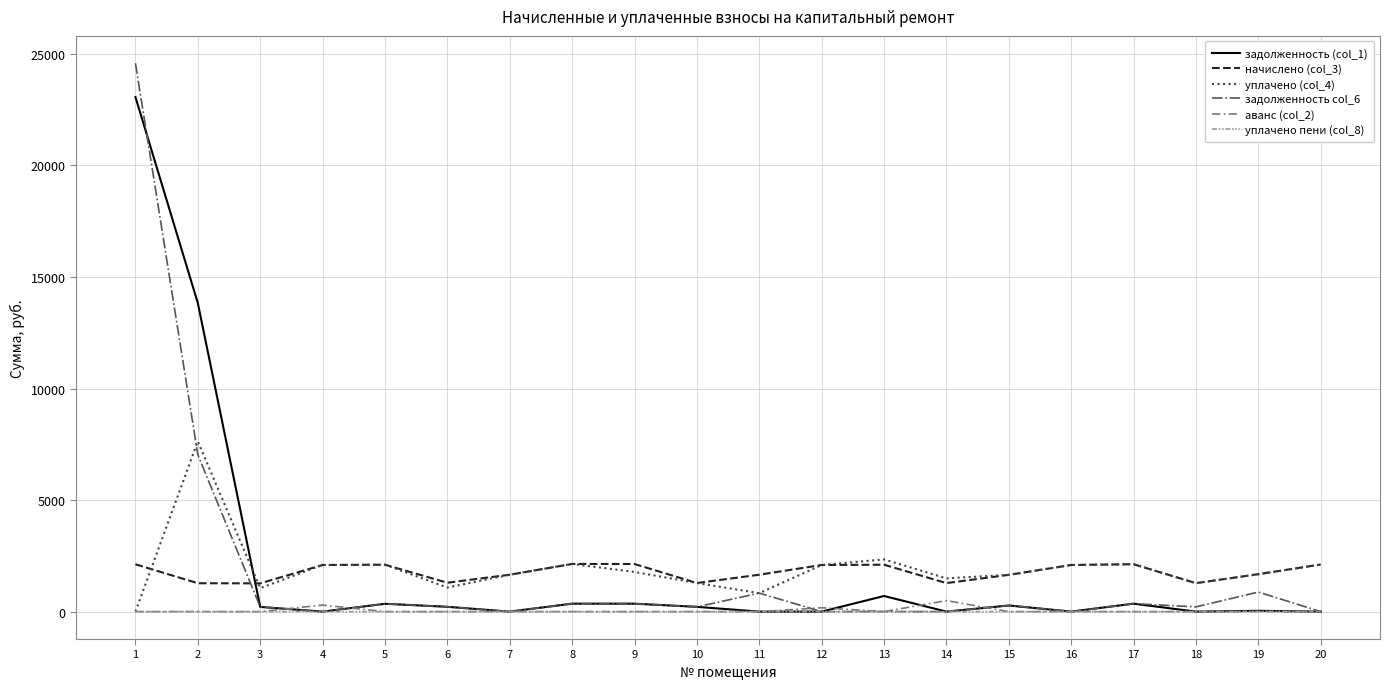

Which series has the widest spread of values?

задолженность col_6